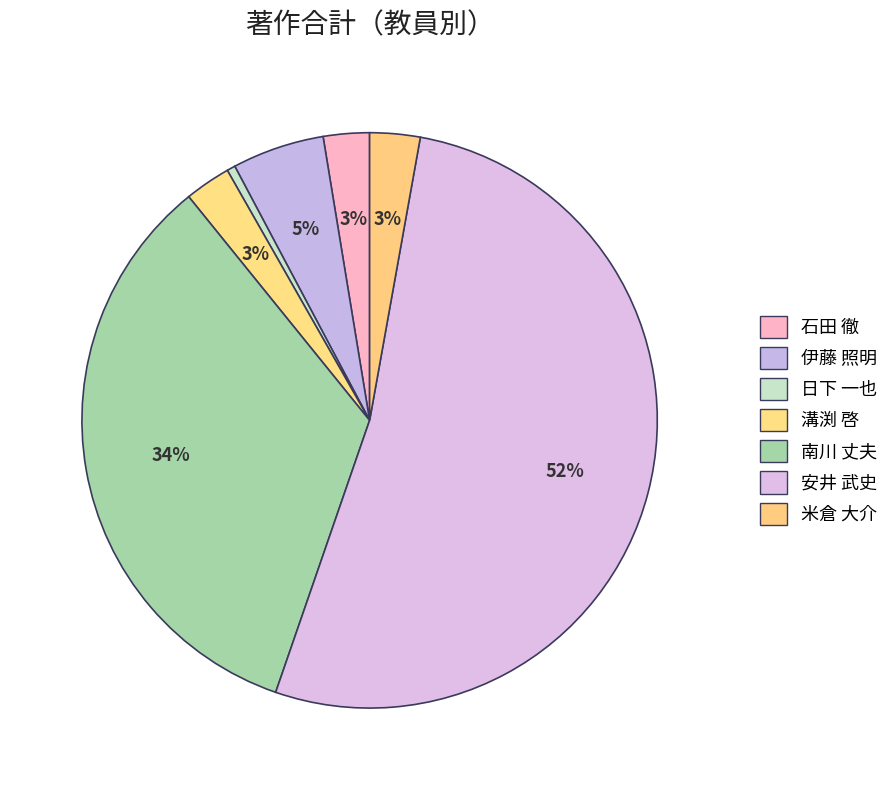

How many segments does this pie chart have?

7